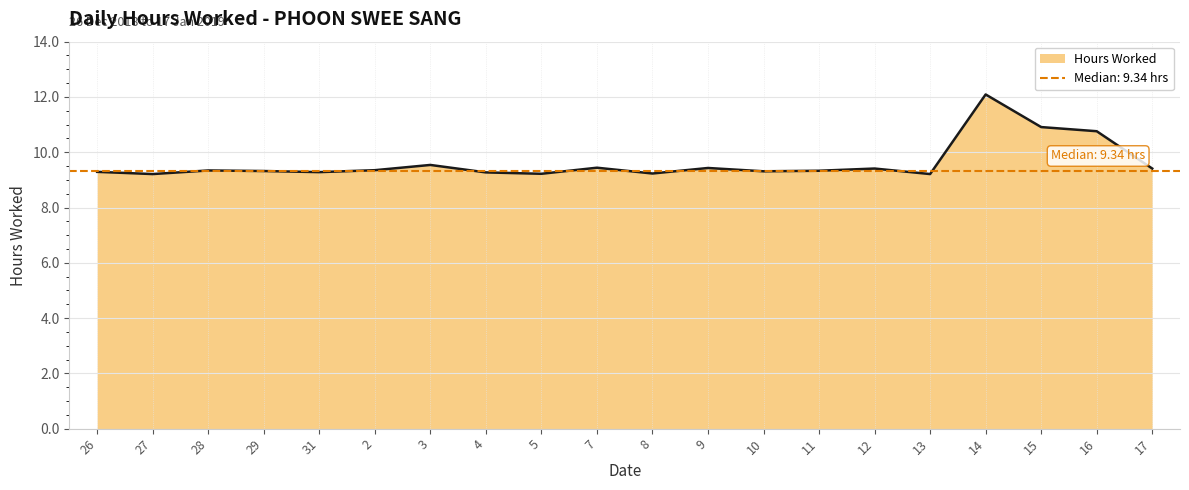

What is the difference between the maximum and second lowest values?

2.9